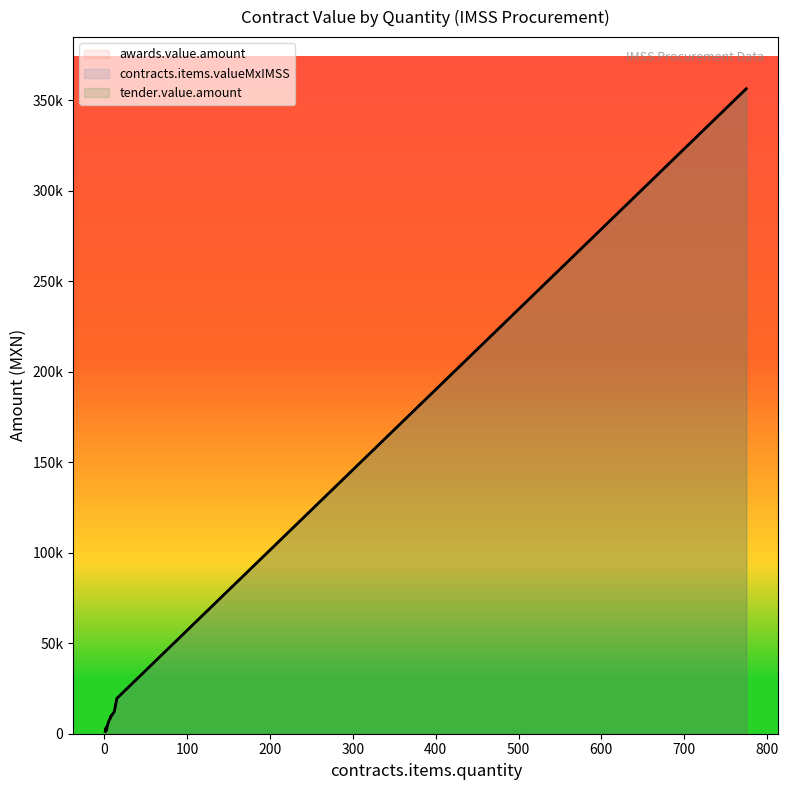

What is the sum of all contracts.items.valueMxIMSS values?

467715.3